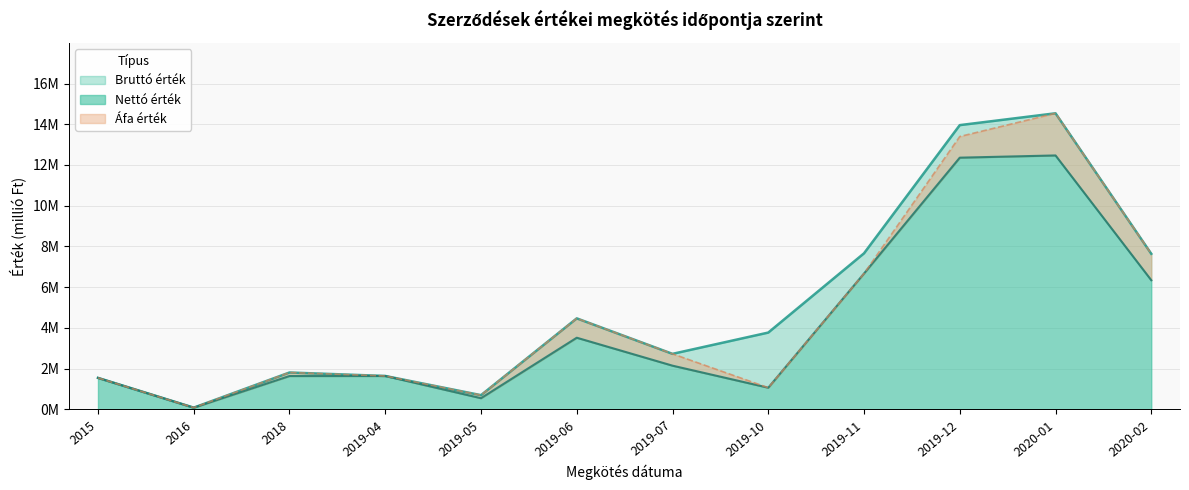

True or false: Nettó érték and Bruttó érték intersect in this chart.

False